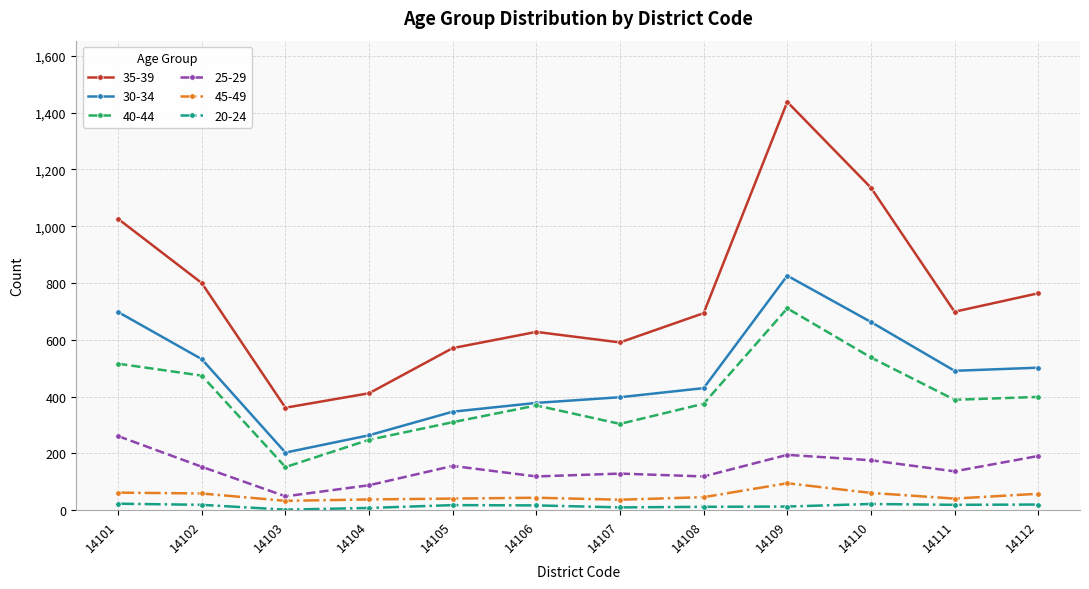

What is the lowest value of the 45-49 series?

33